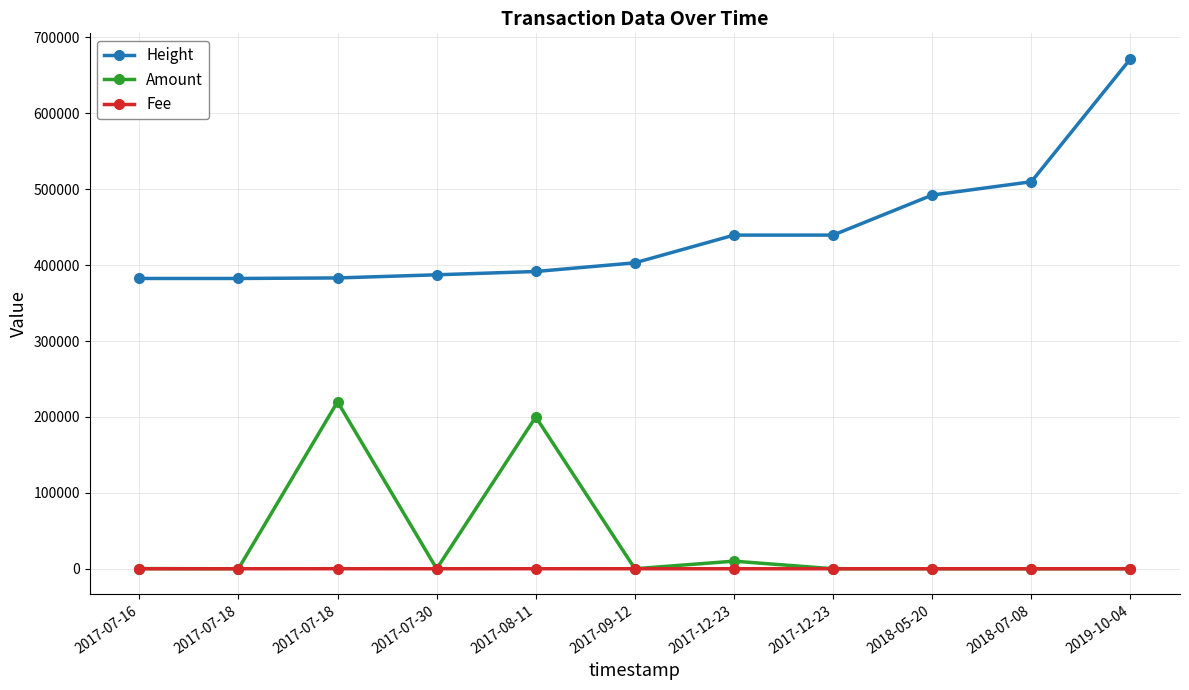

Which label corresponds to the largest value in the chart?

2019-10-04